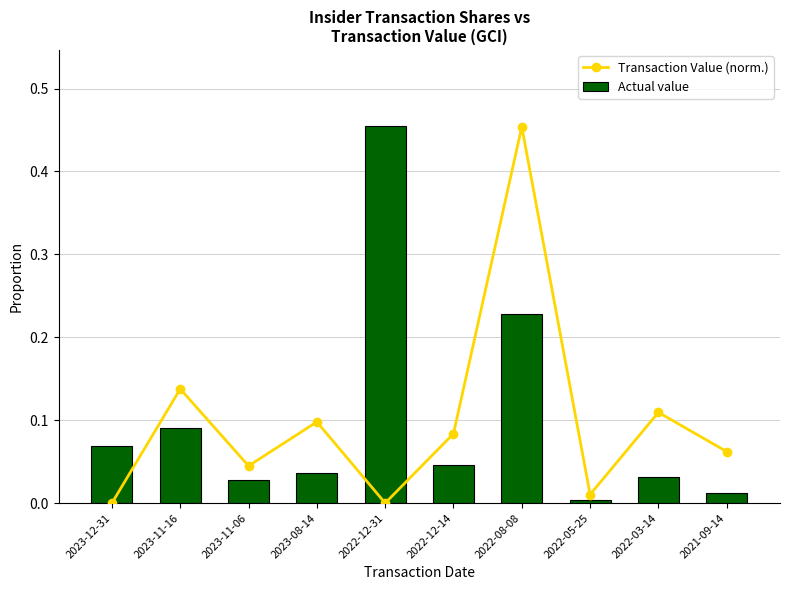

Which label corresponds to the smallest value in the chart?

2023-12-31